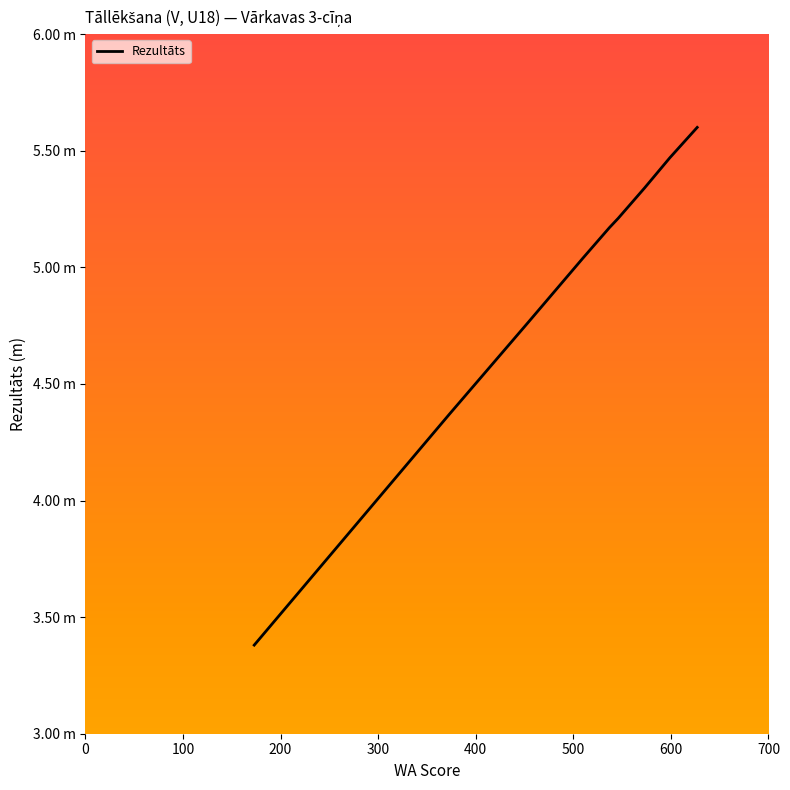

Does the chart have visible grid lines?

No